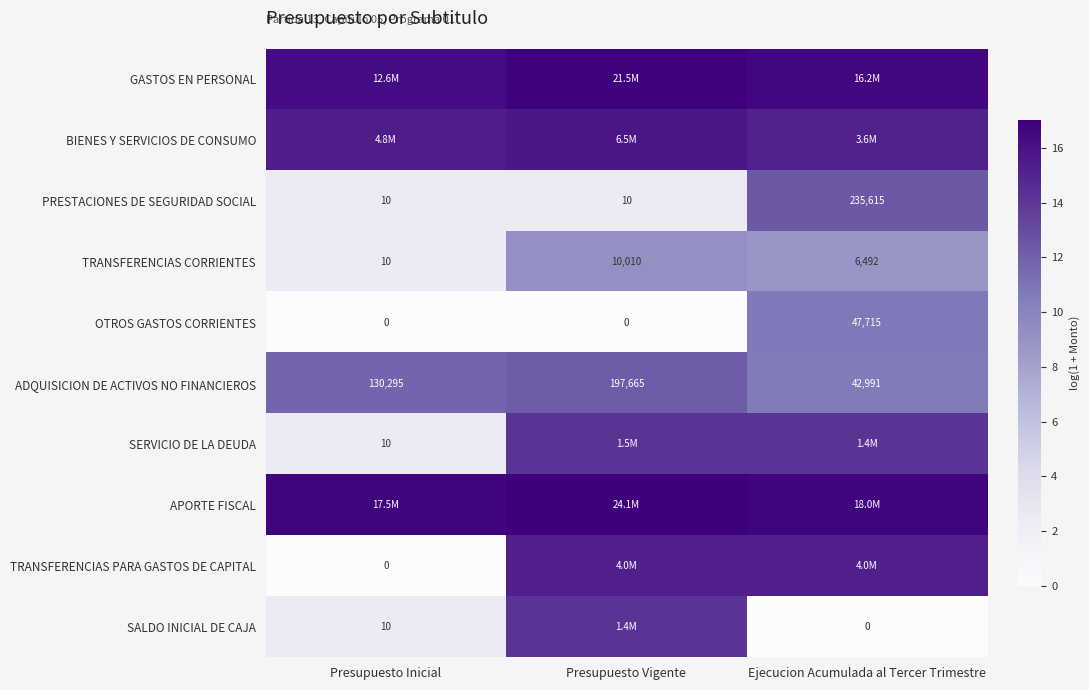

Which series has the largest total across all categories?

APORTE FISCAL